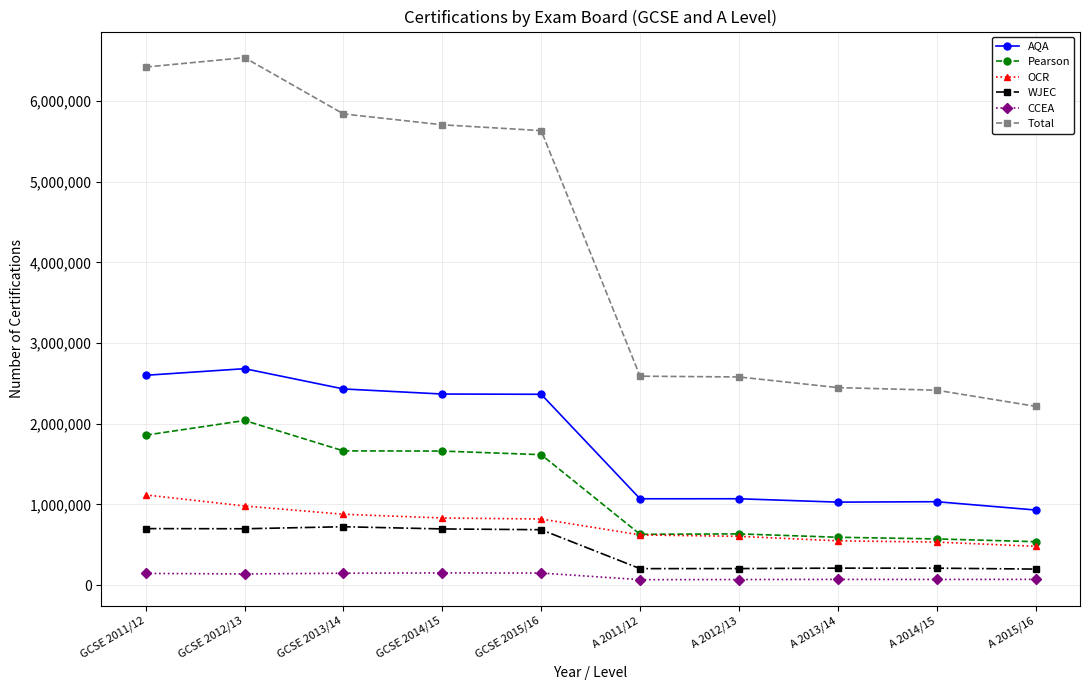

What is the maximum value for CCEA?

150500